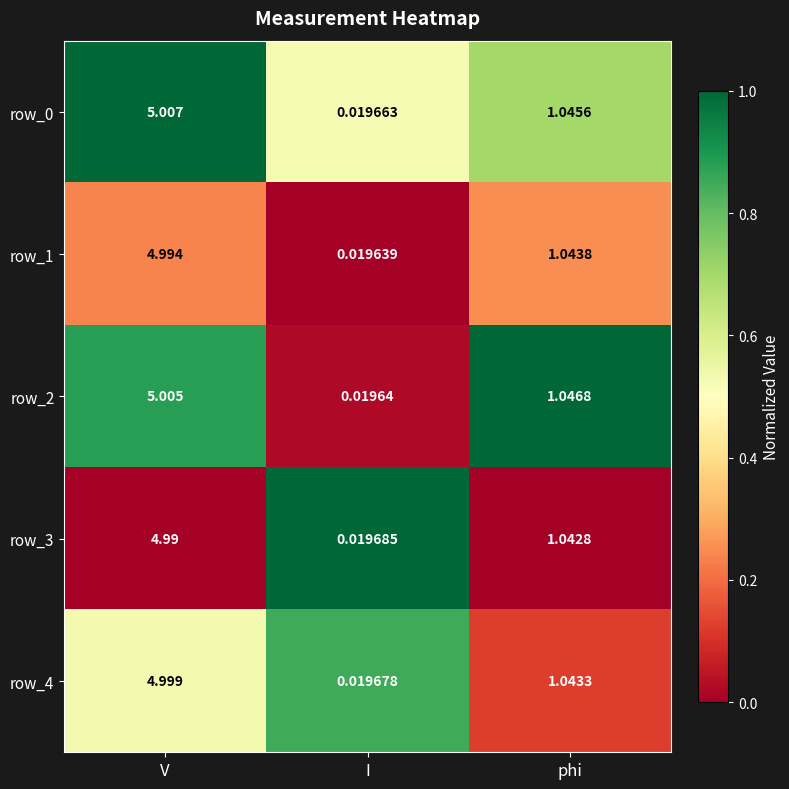

Is the value of row_0 at phi greater than the value of row_1 at I?

Yes